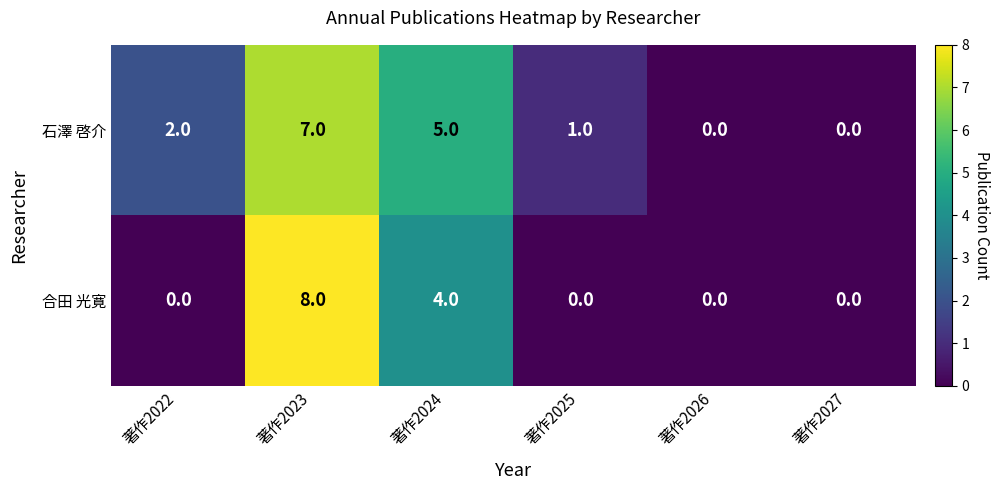

Which series has the widest spread of values?

合田 光寛